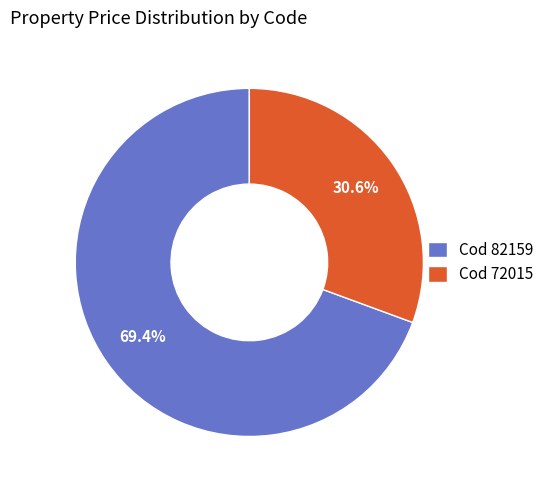

What is the ratio of the value at Cod 72015 to the value at Cod 82159?

0.4